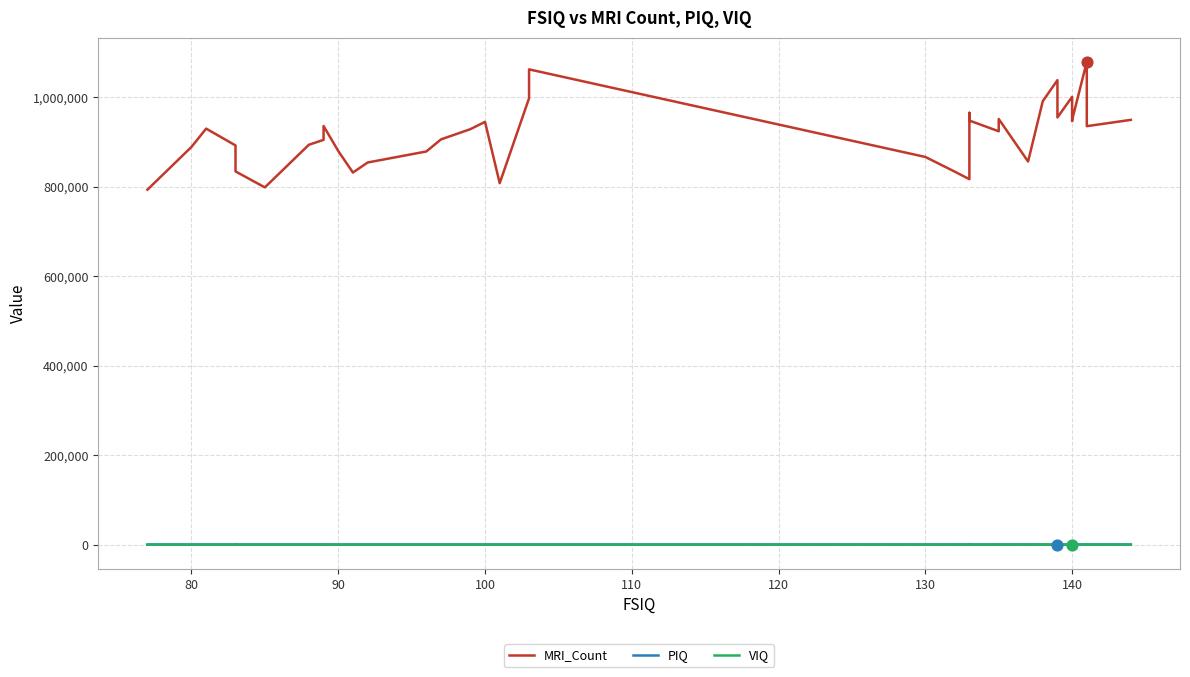

What are all the series names shown in the legend?

MRI_Count, PIQ, VIQ